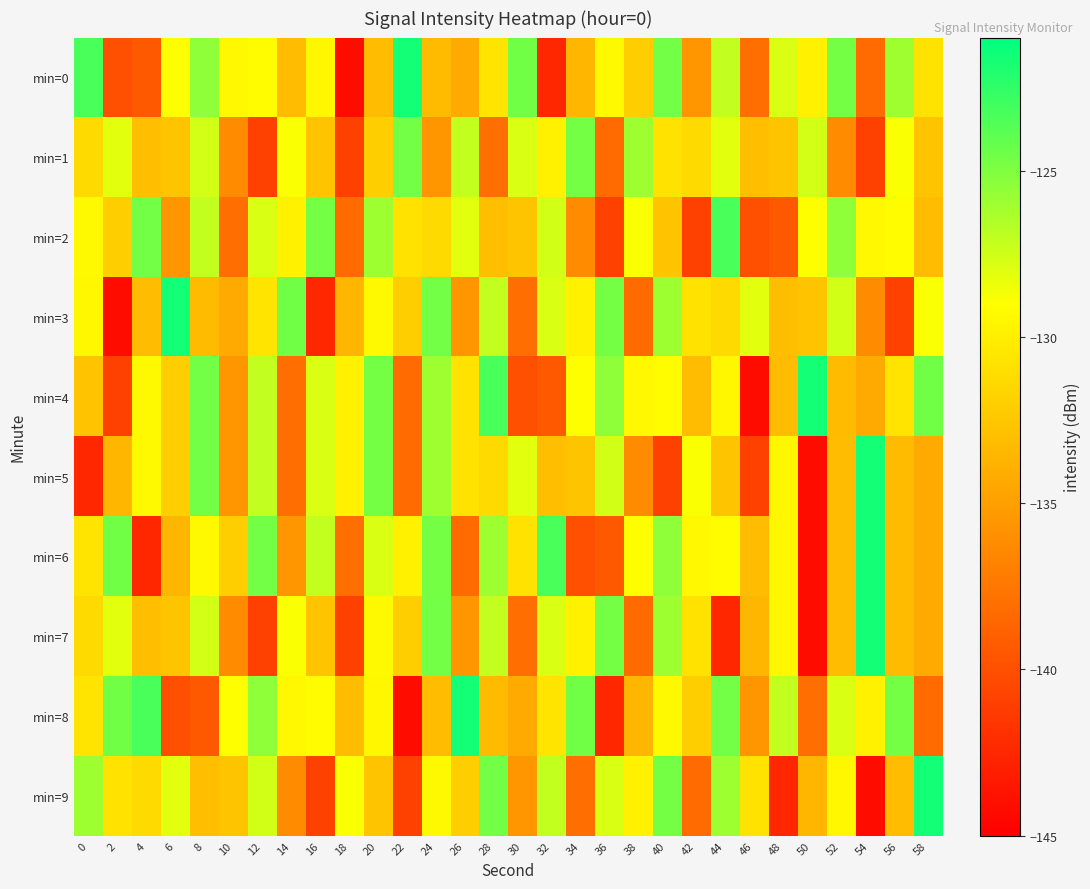

Between 12 and 38, which is larger?

12